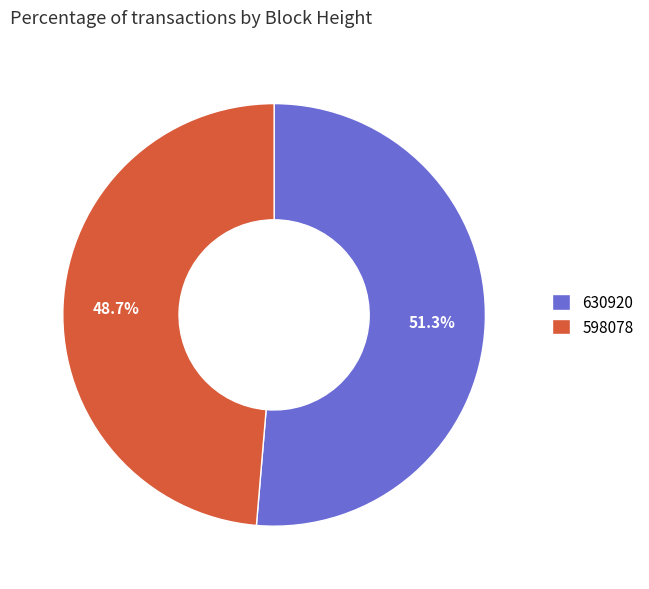

Which category accounts for the majority?

630920